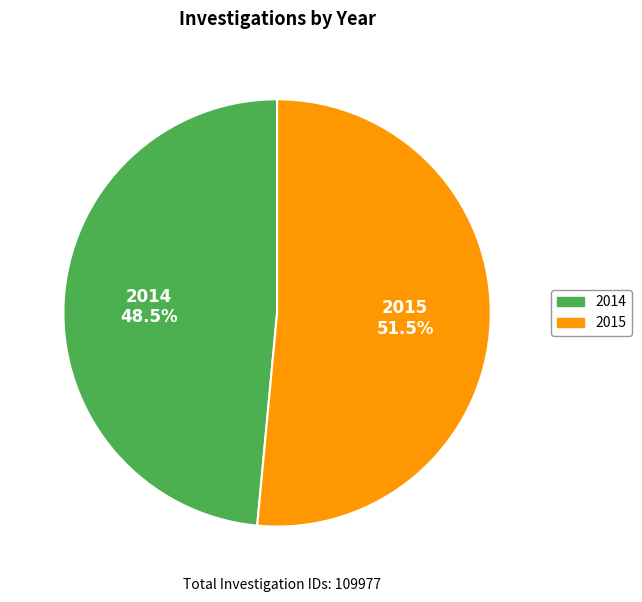

Does 2015 represent more than half of the total?

Yes